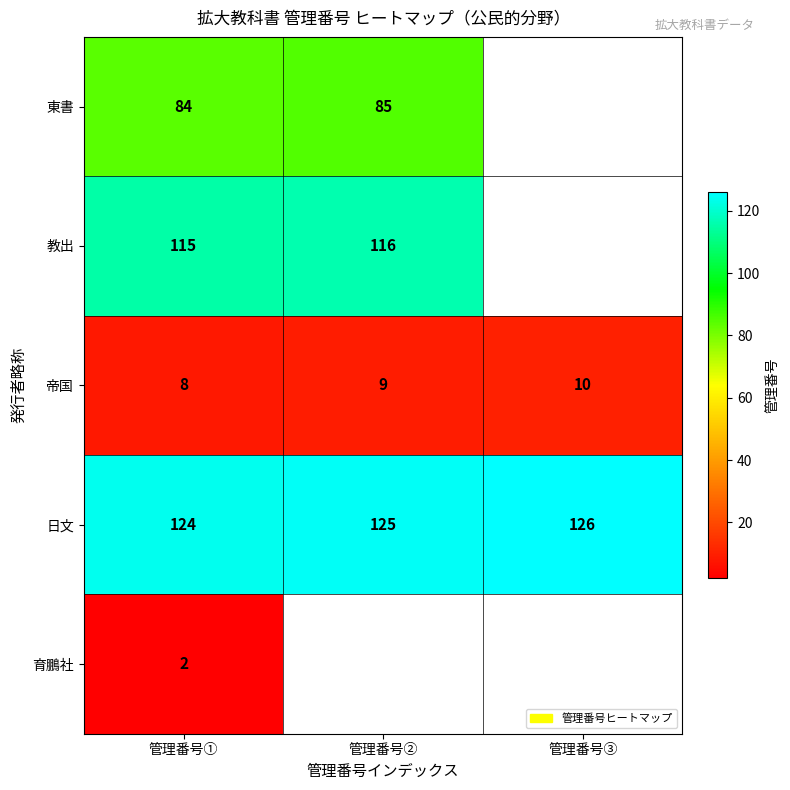

Count the 帝国 values in the range 8 to 10.

3